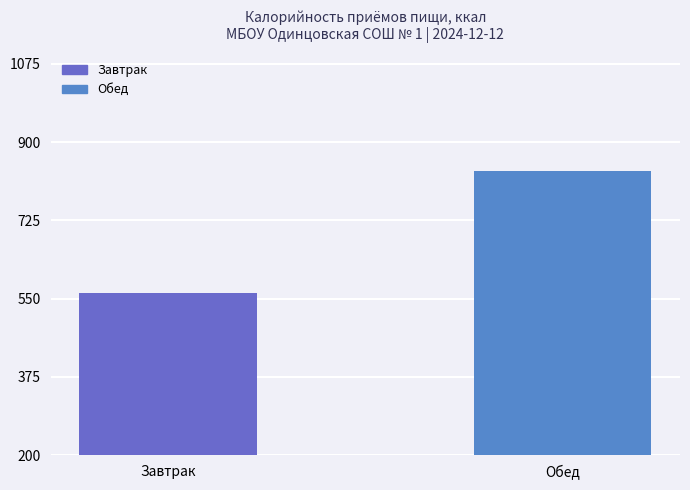

Where does the data first go above 835?

Обед